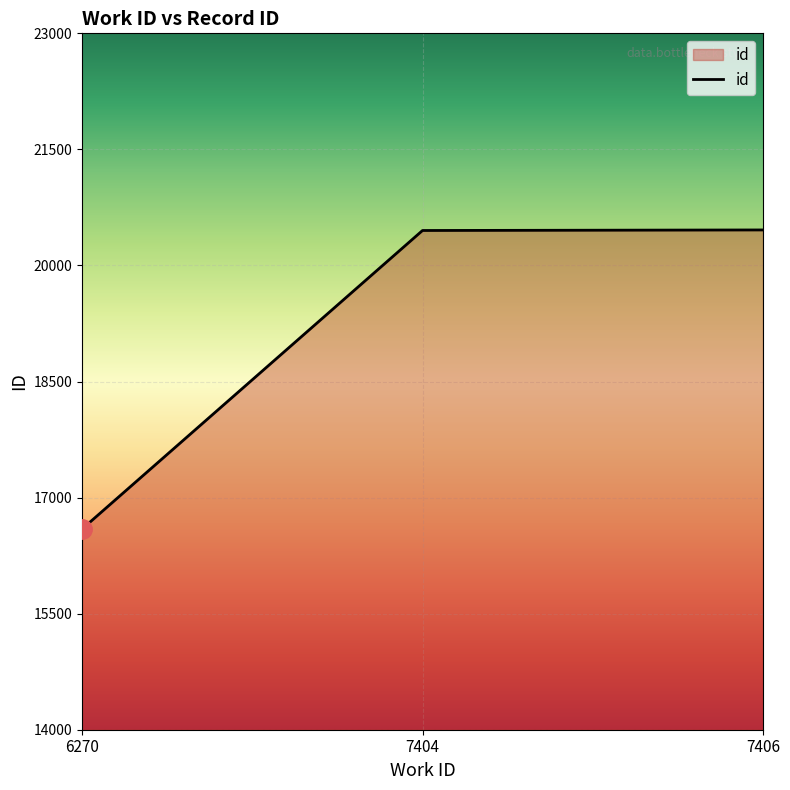

What is the change in value from 6270 to 7406?

+3866